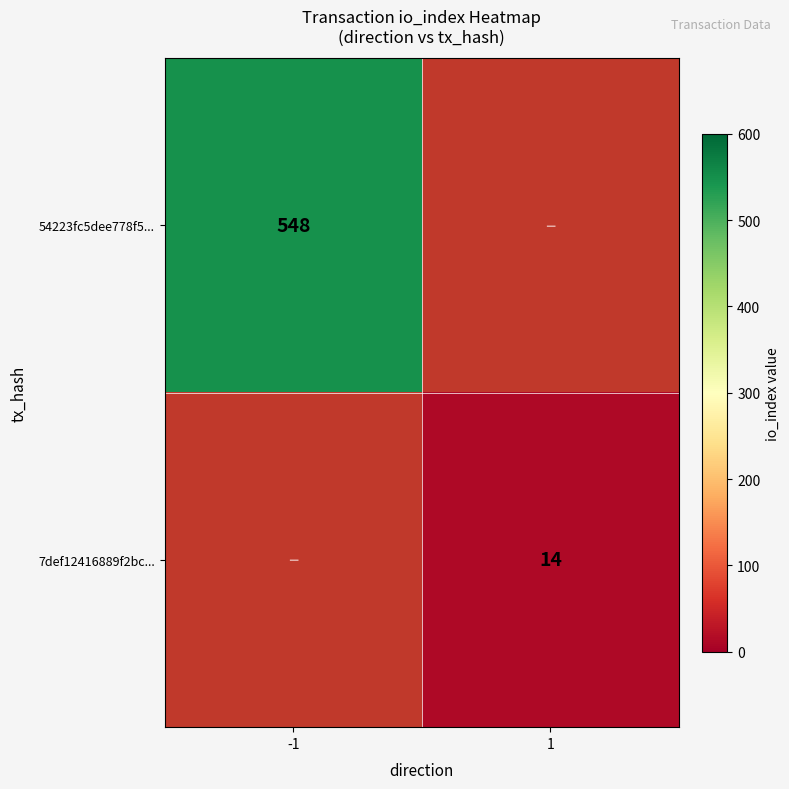

True or false: 54223fc5dee778f5... has a value of 322 at -1.

False